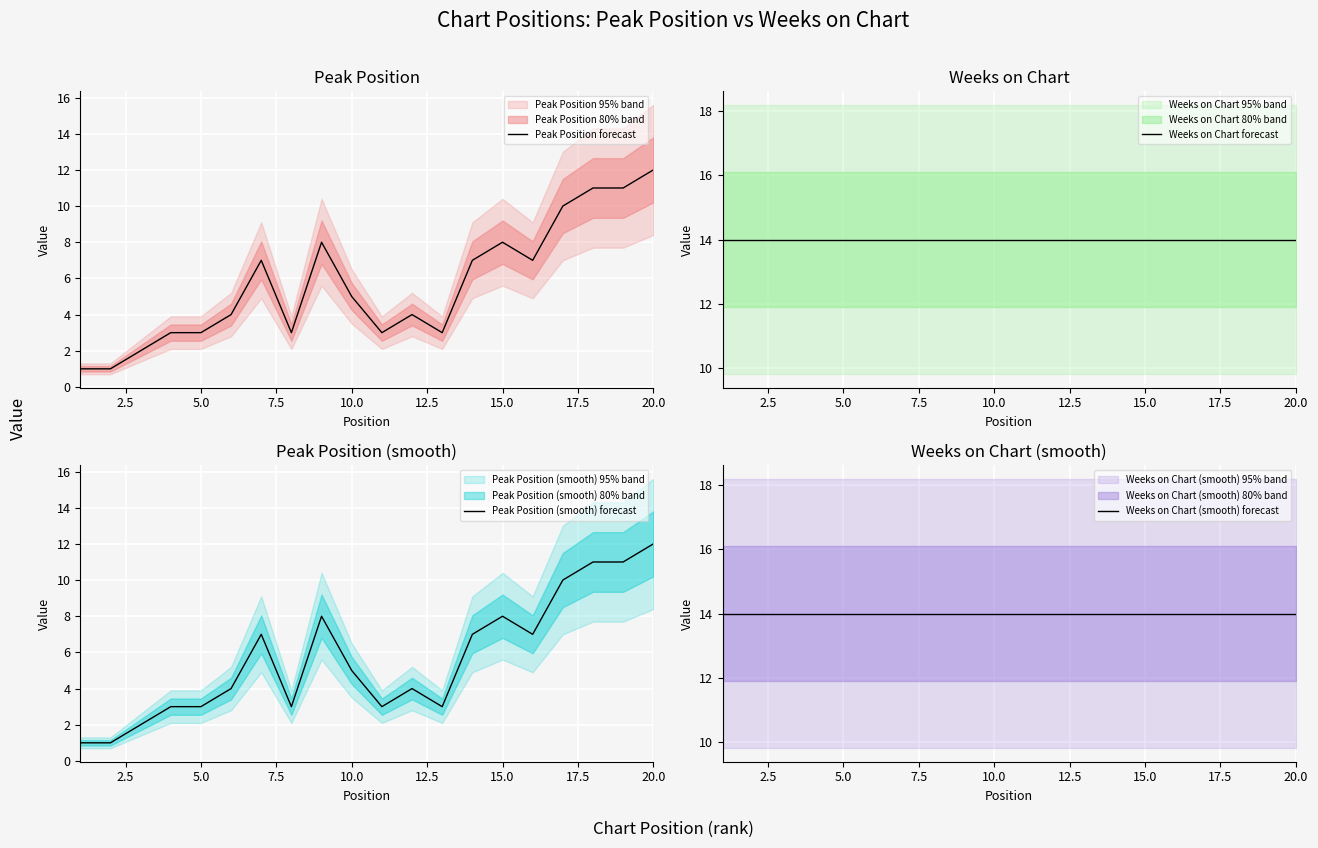

The value of Peak Position forecast at 15.0 is 4. True or false?

False